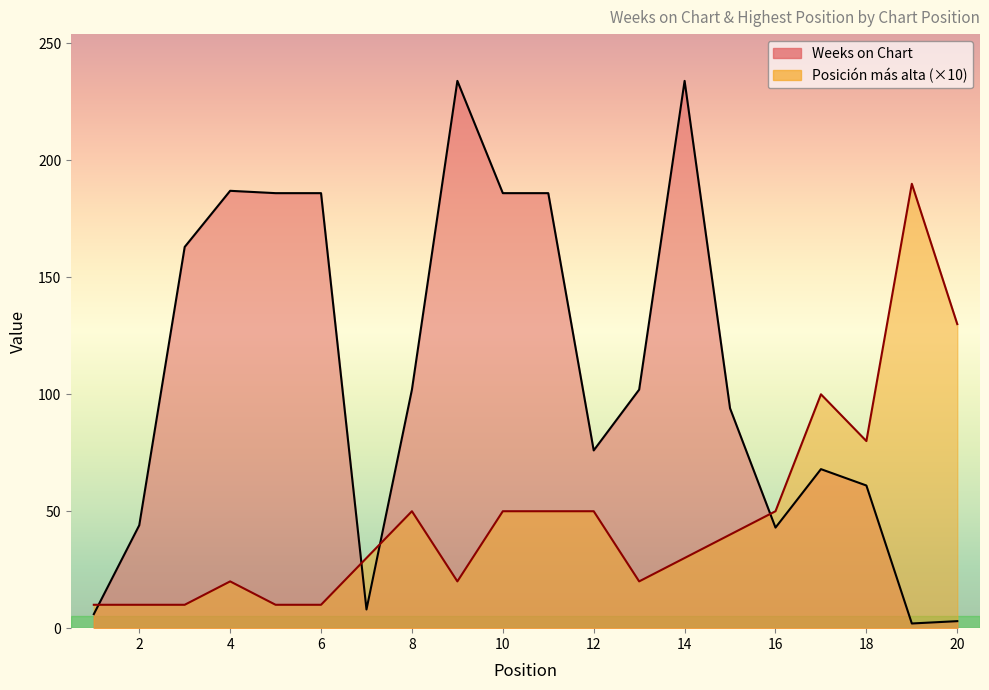

Which series ends up on top after the final intersection of Posicion mas alta and Weeks on Chart?

Posicion mas alta